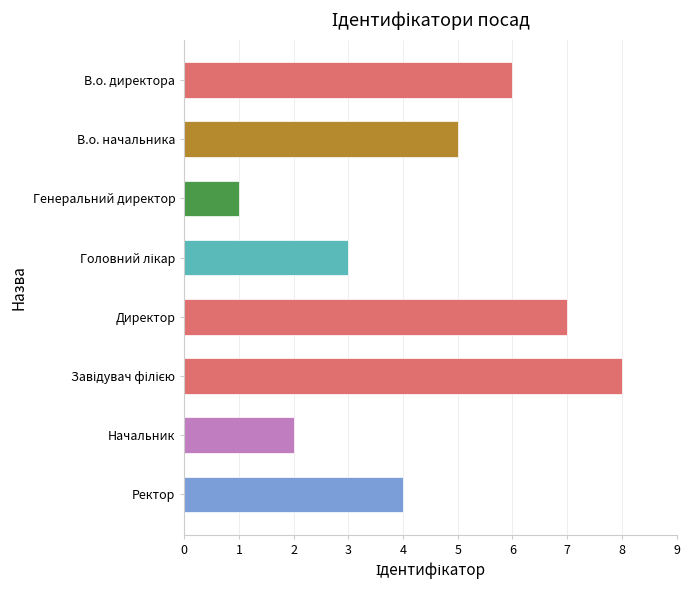

Does the chart contain any negative values?

No